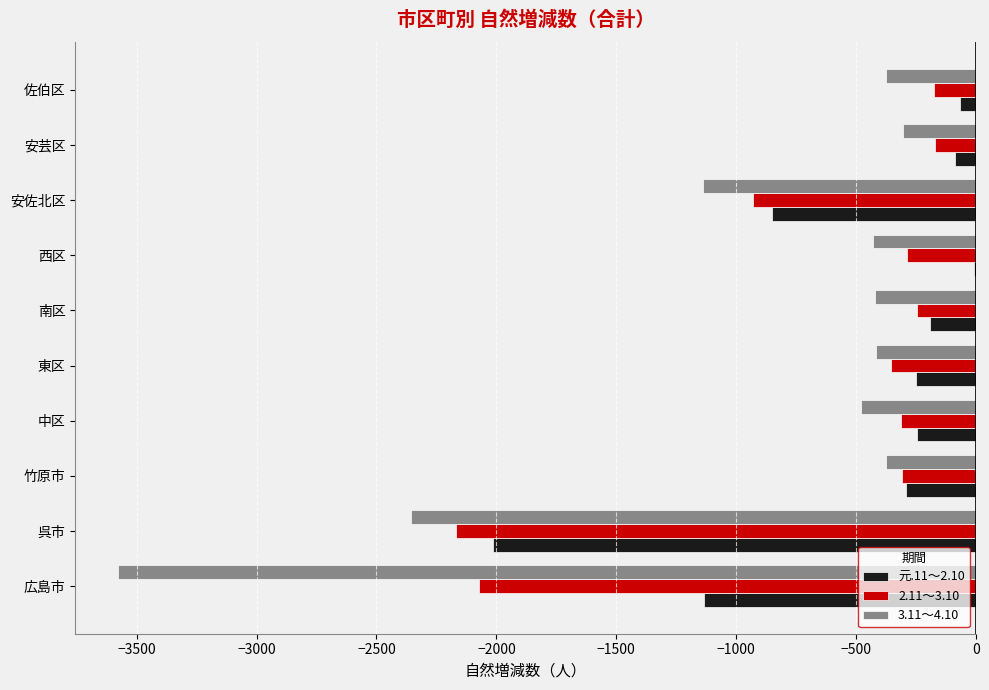

What is the sum of the 元.11～2.10 values at 竹原市 and 南区?

-485